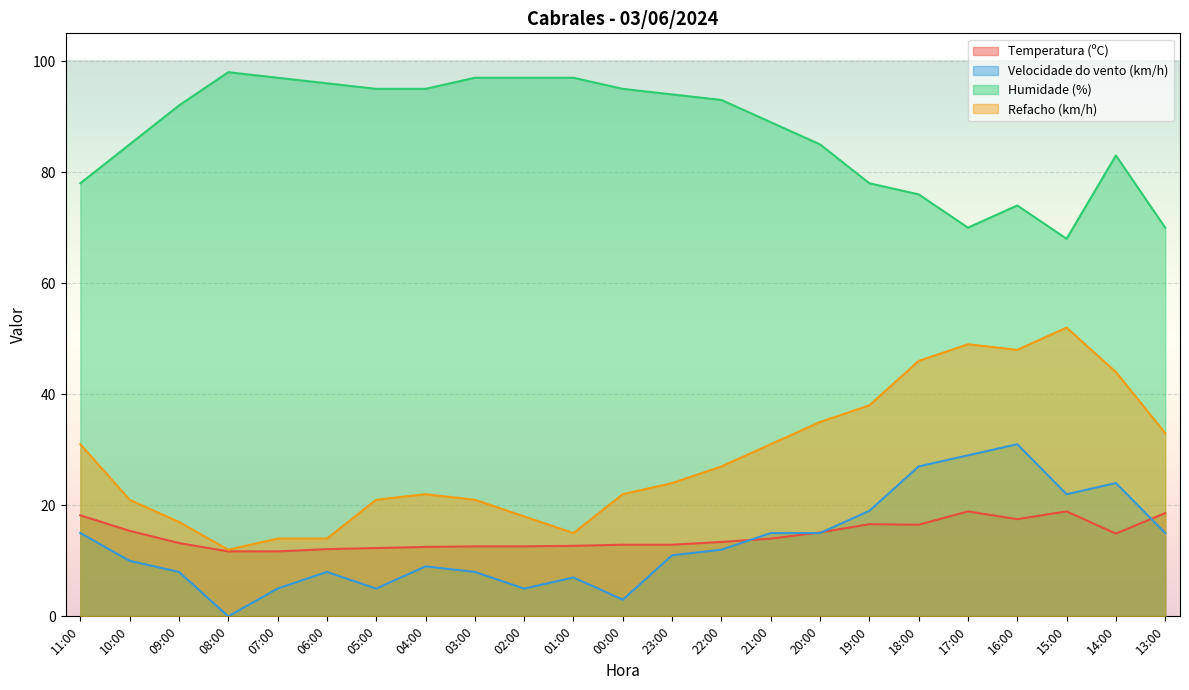

Where is the first local maximum for Humidade (%)?

08:00